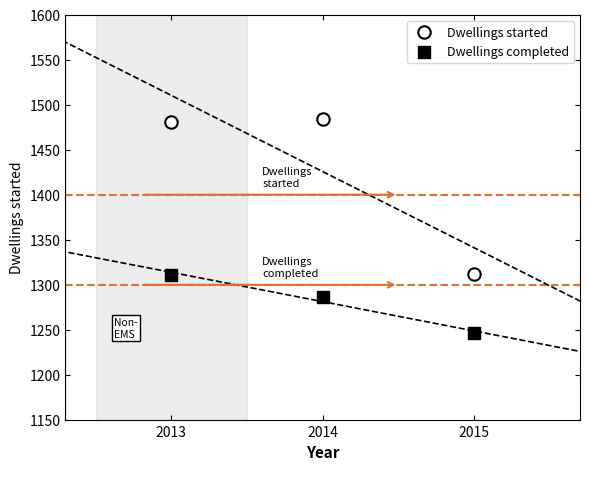

Which series reaches the minimum Y coordinate?

Dwellings completed